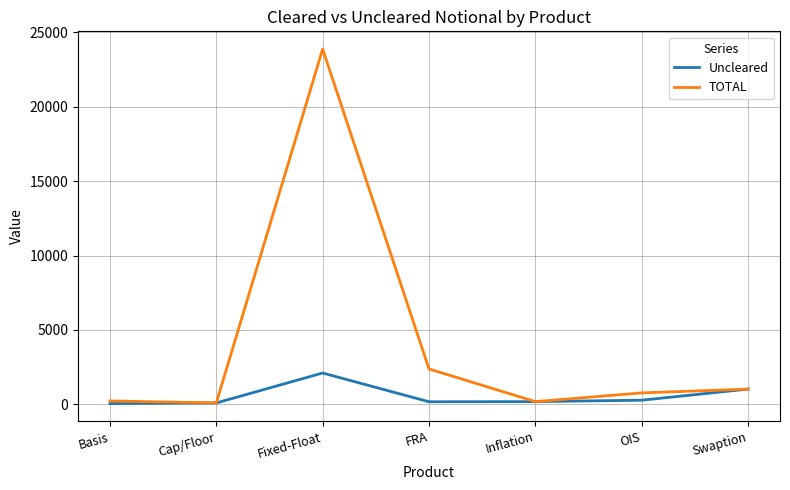

At which category does Uncleared reach its first local peak?

Fixed-Float